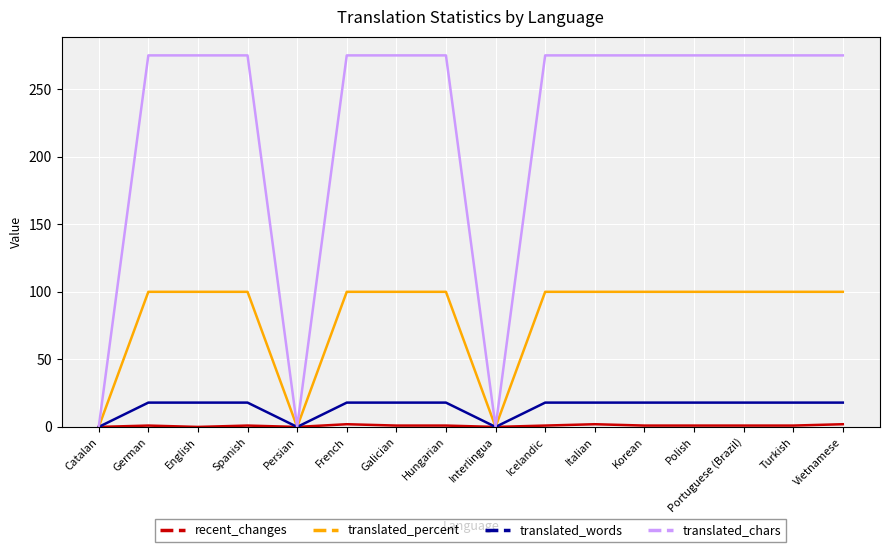

Is this an area chart (filled region under the line)?

No